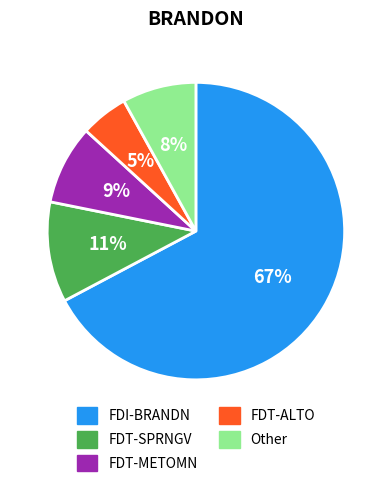

How many slices are in this pie chart?

5